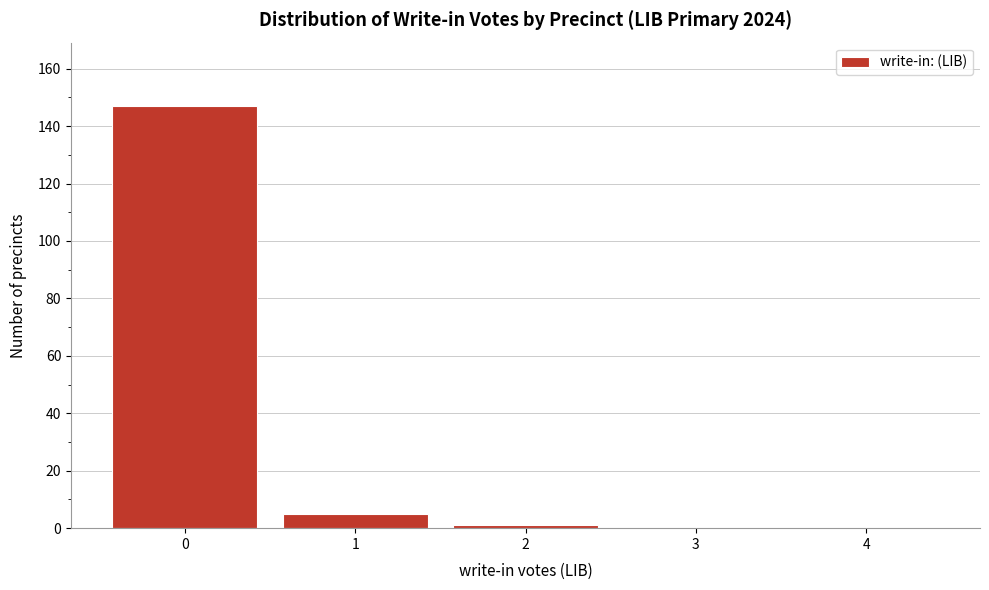

Reading left to right, what are all the values shown in this chart?

0=147	1=5	2=1	3=0	4=0